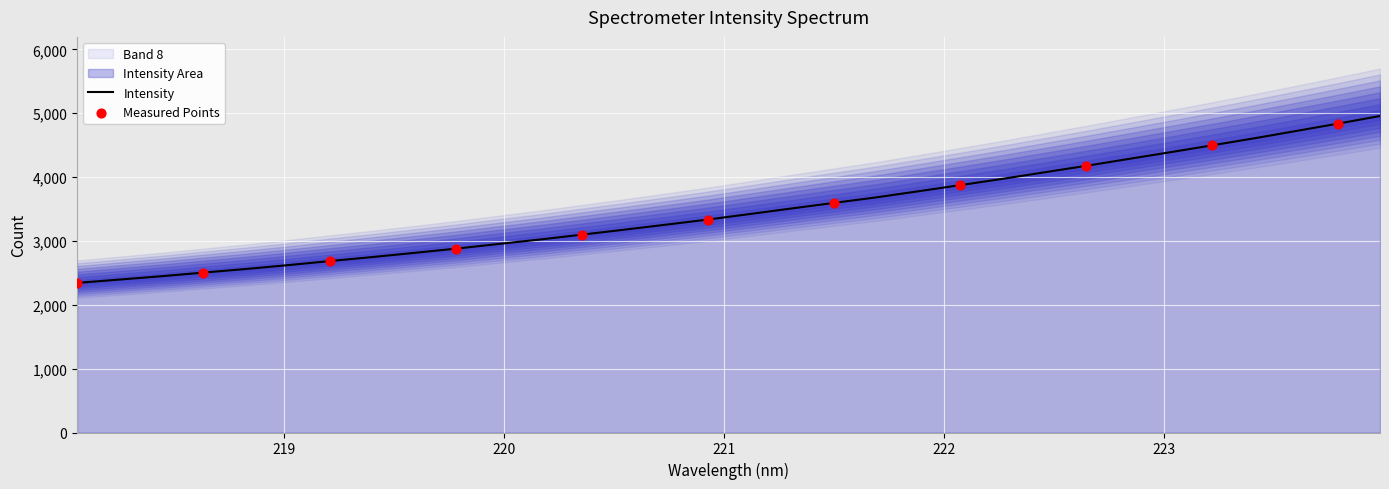

What is the maximum value for Intensity?

4957.1